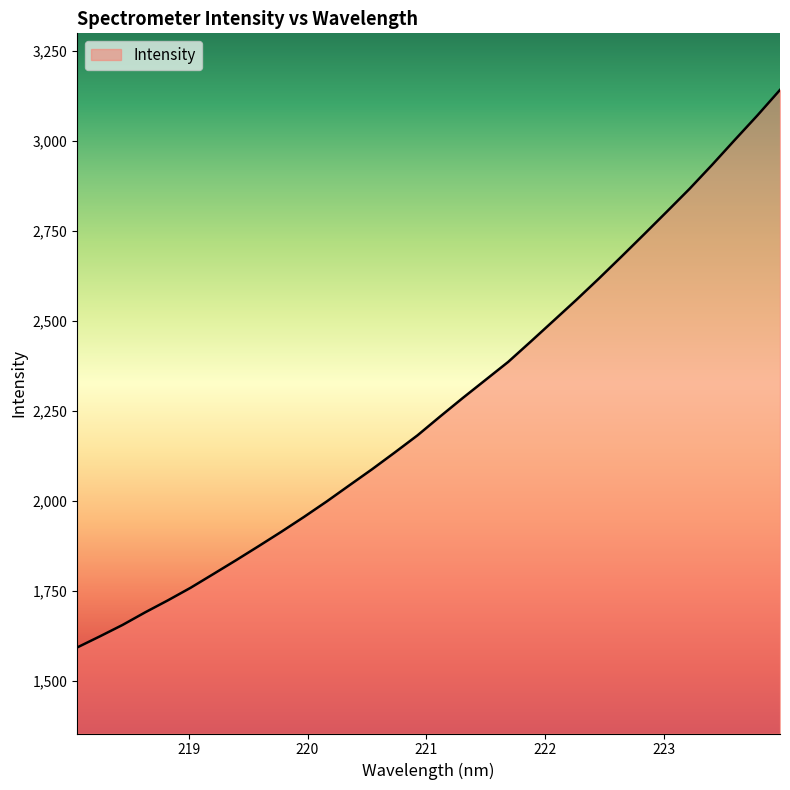

What is the greatest value displayed?

3141.1